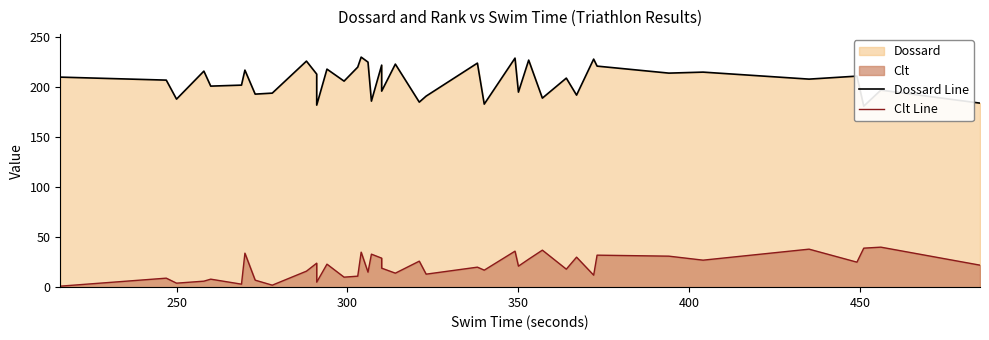

Is the value of Dossard Line at 35 greater than the value of Clt Line at 22?

Yes